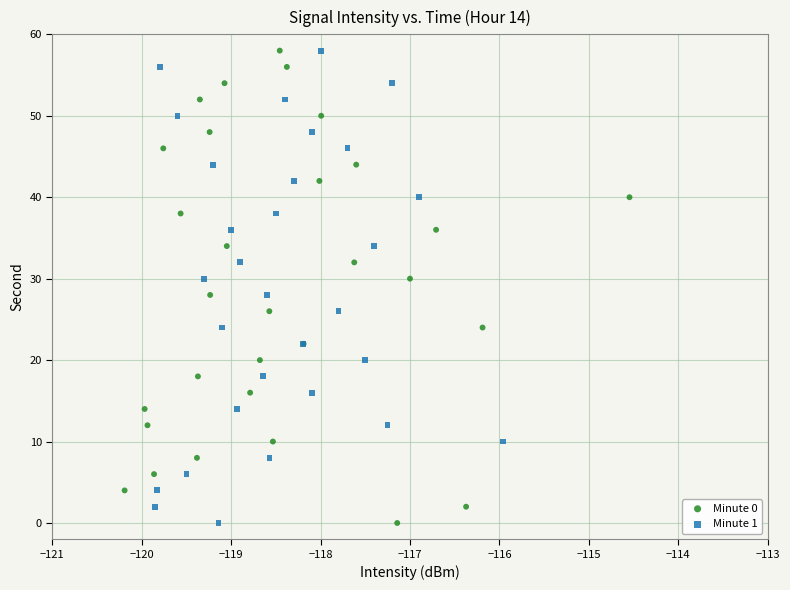

What are all the series names shown in the legend?

Minute 0, Minute 1